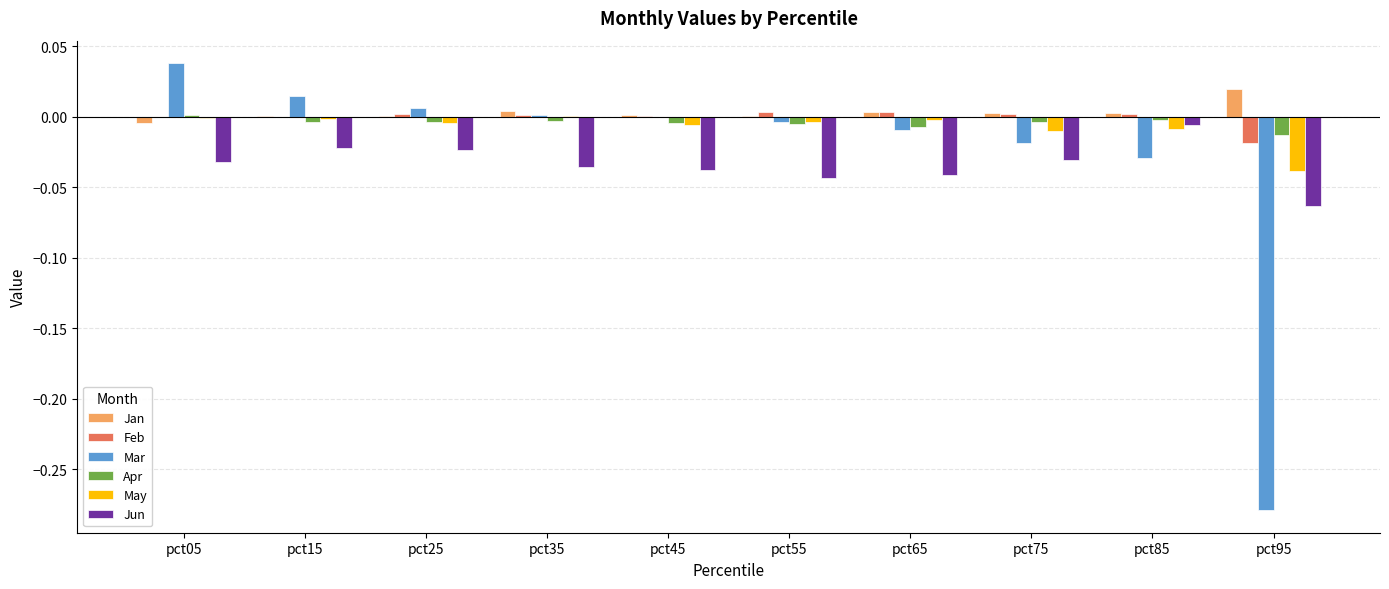

How many groups of bars are there?

10